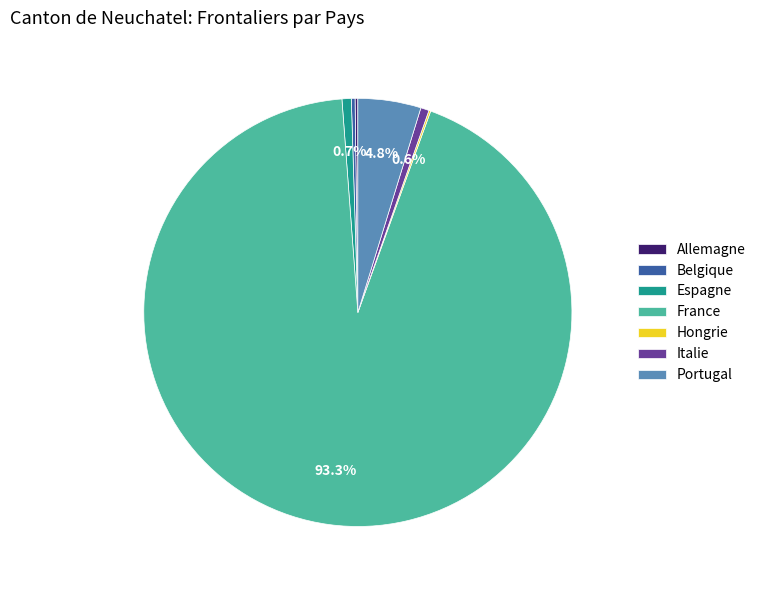

Approximately how many times larger is the value at Belgique compared to Italie?

0.4